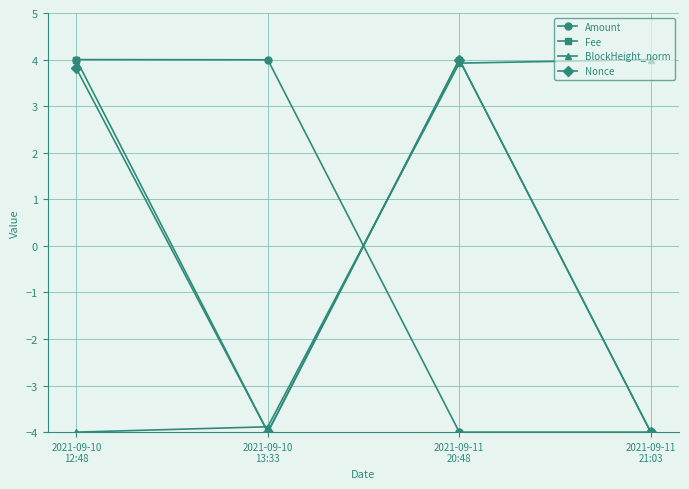

What is the value of the Fee point at the 3rd from the left?

4.0